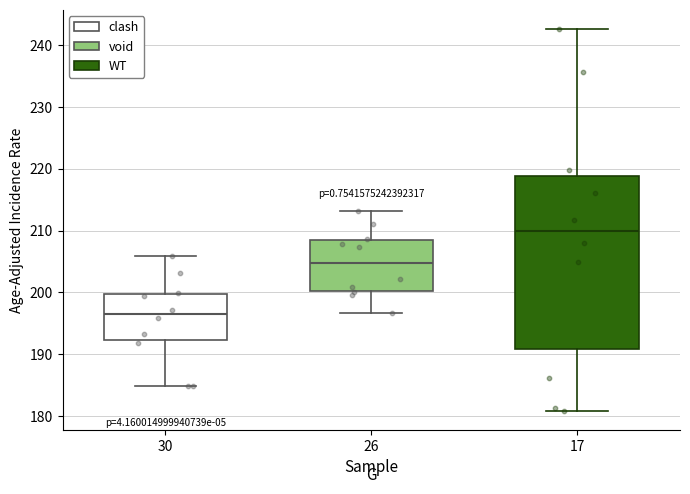

Reading left to right, transcribe this box plot: for each box, give where its median line is, the range the box spans, and where its two whiskers end, as read against the y-axis. The values are not printed on the chart, so give them approximately, as read against the axis.

30: median 197, box 192 to 200, whiskers 185 to 206
26: median 205, box 200 to 209, whiskers 197 to 213
17: median 210, box 191 to 219, whiskers 181 to 243